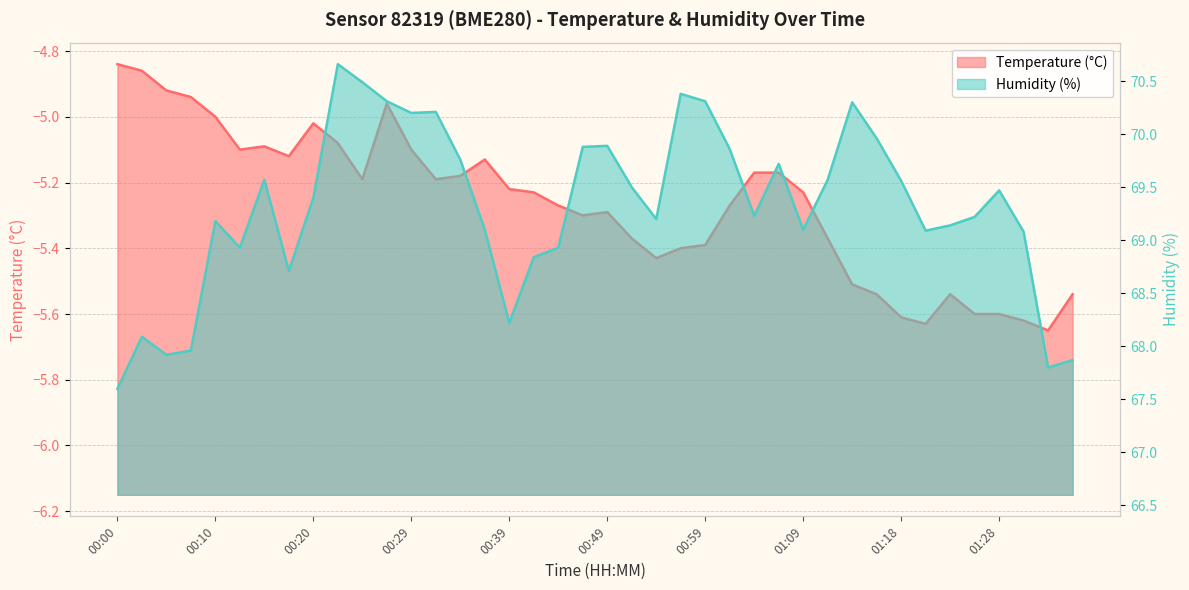

Rank the series by their maximum value, from highest to lowest.

Humidity, Temperature